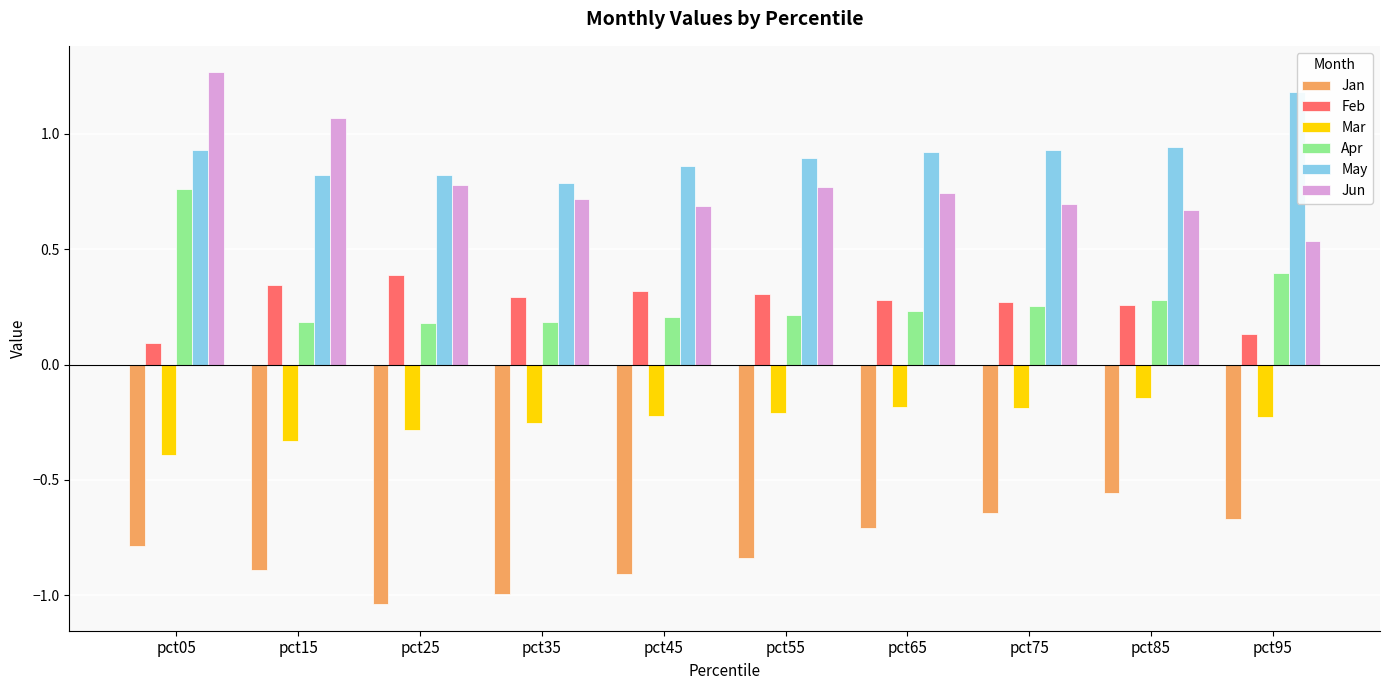

The Jan series shows -0.4 at pct25. True or false?

False